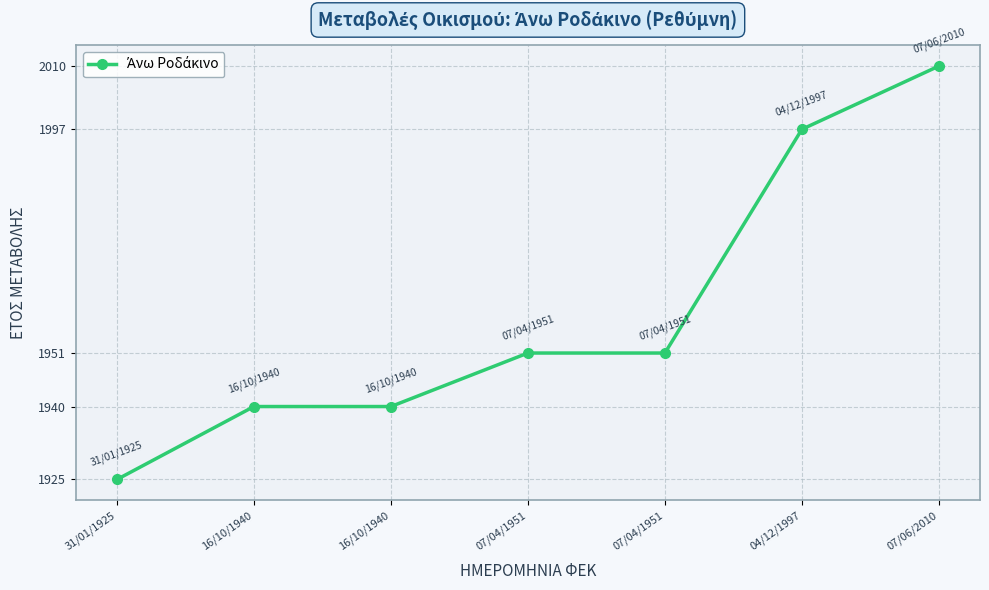

Approximately how many times larger is the value at 04/12/1997 compared to 16/10/1940?

1.0